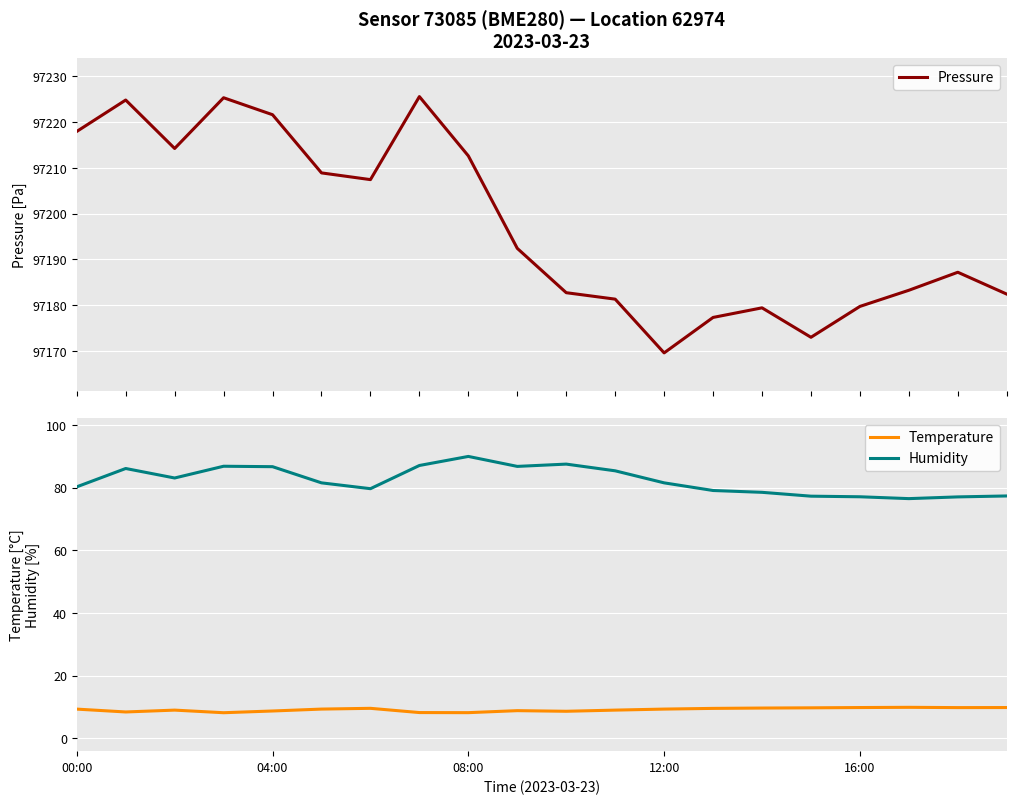

Reading left to right, transcribe all the data shown in this chart.

Pressure: 97218.0	97224.8	97214.2	97225.3	97221.6	97208.9	97207.4	97225.6	97212.6	97192.4	97182.7	97181.3	97169.6	97177.3	97179.4	97173.0	97179.7	97183.2	97187.2	97182.4
Temperature: 9.3	8.4	9.0	8.2	8.7	9.3	9.6	8.2	8.2	8.8	8.6	9.0	9.3	9.6	9.7	9.7	9.8	9.9	9.8	9.8
Humidity: 80.2	86.1	83.1	86.8	86.7	81.5	79.7	87.0	89.9	86.8	87.5	85.3	81.5	79.1	78.5	77.3	77.1	76.5	77.0	77.3